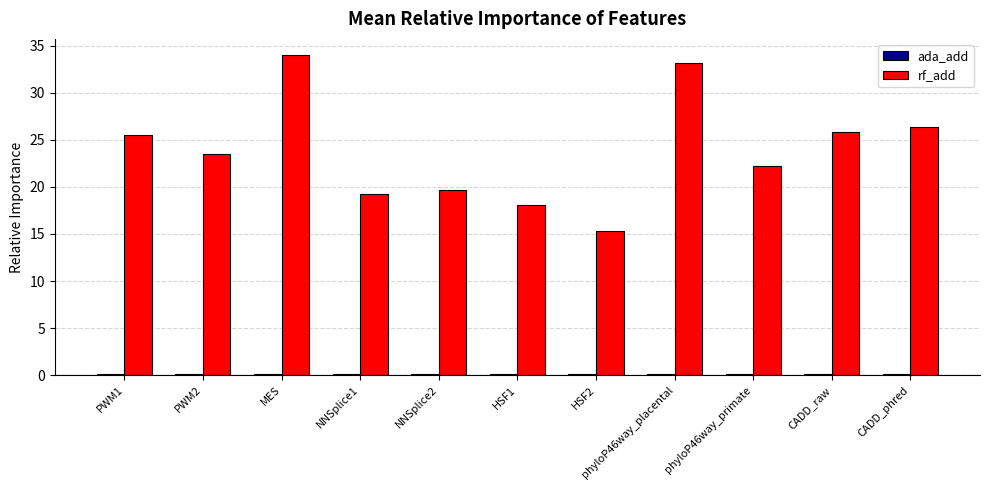

How many groups of bars are there?

11